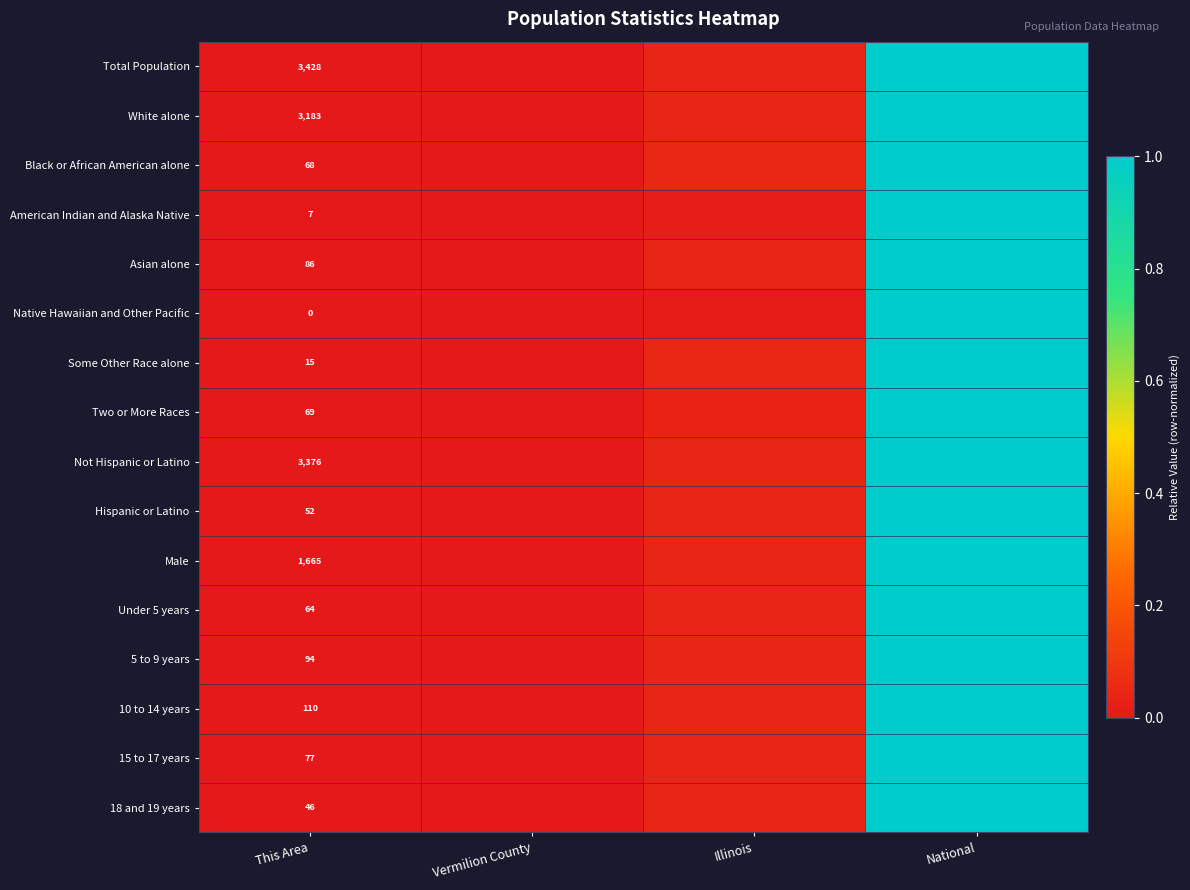

Is it true that 5 to 9 years equals -0.6 at This Area?

False